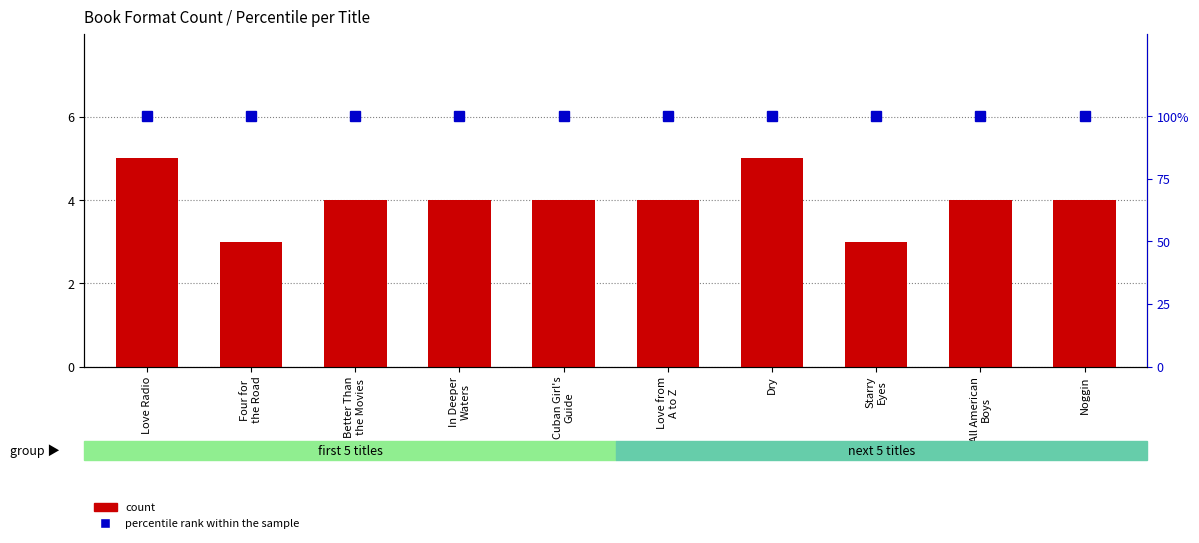

What is the sum of all count values?

40